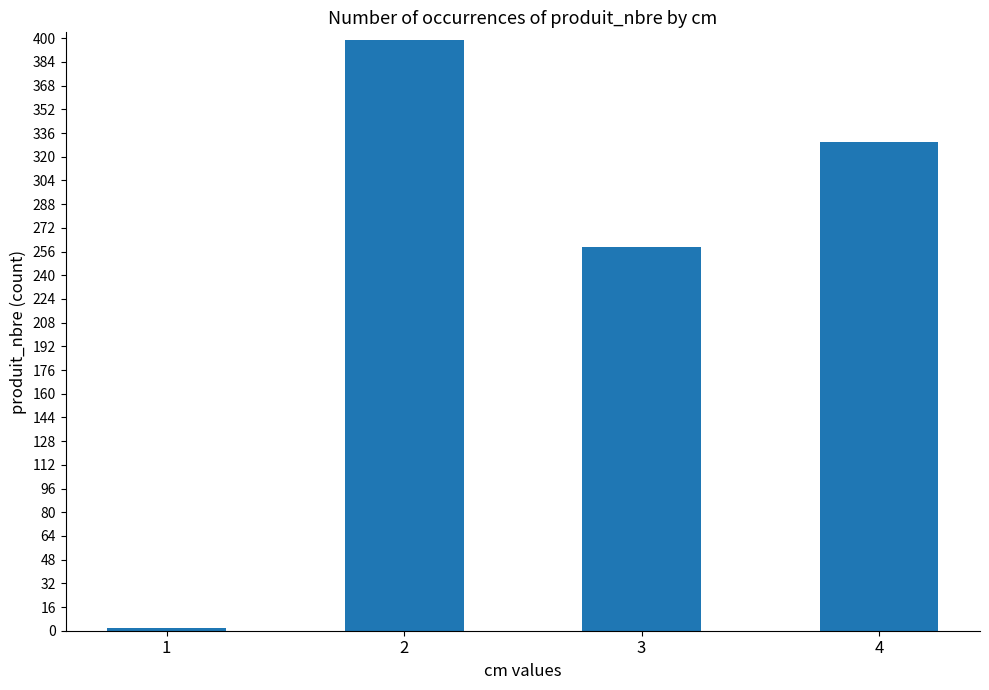

The value at 3 is 150. True or false?

False